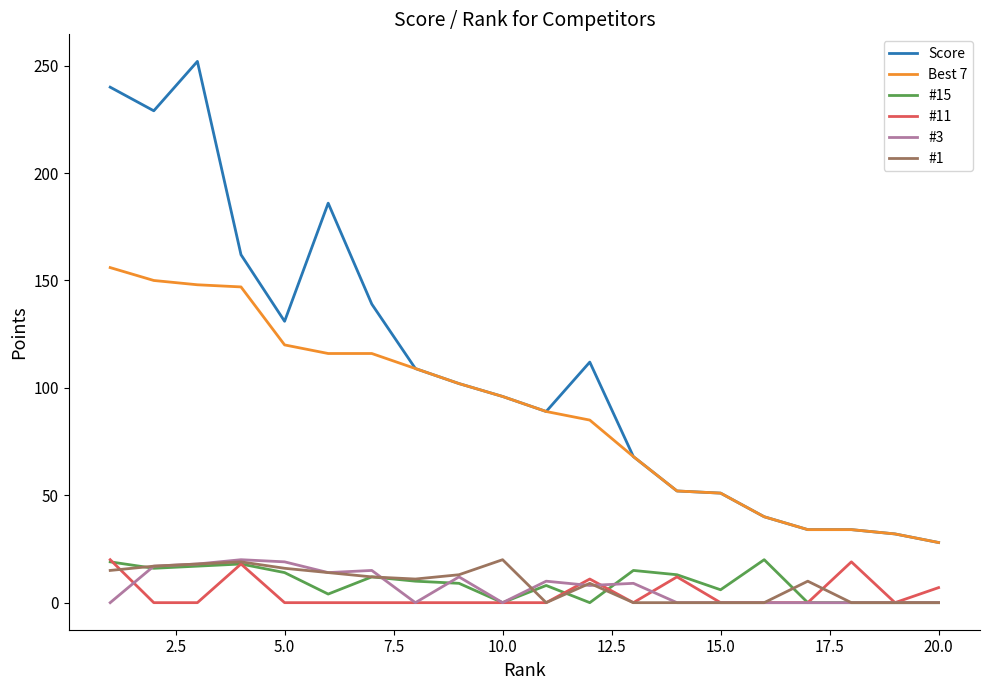

Which series has the largest total across all categories?

Score